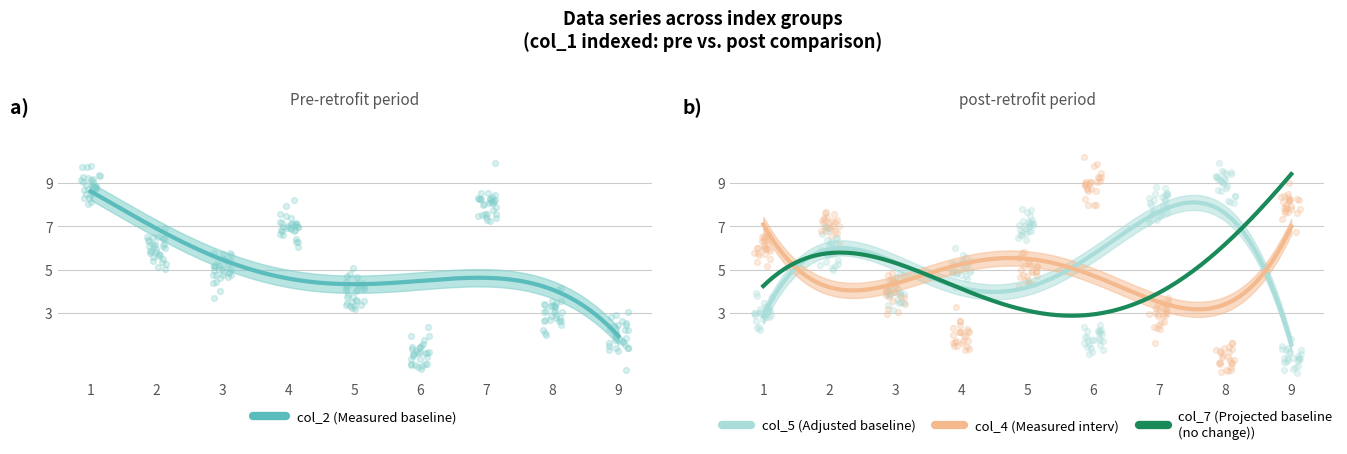

Which series has the largest total across all categories?

col_2